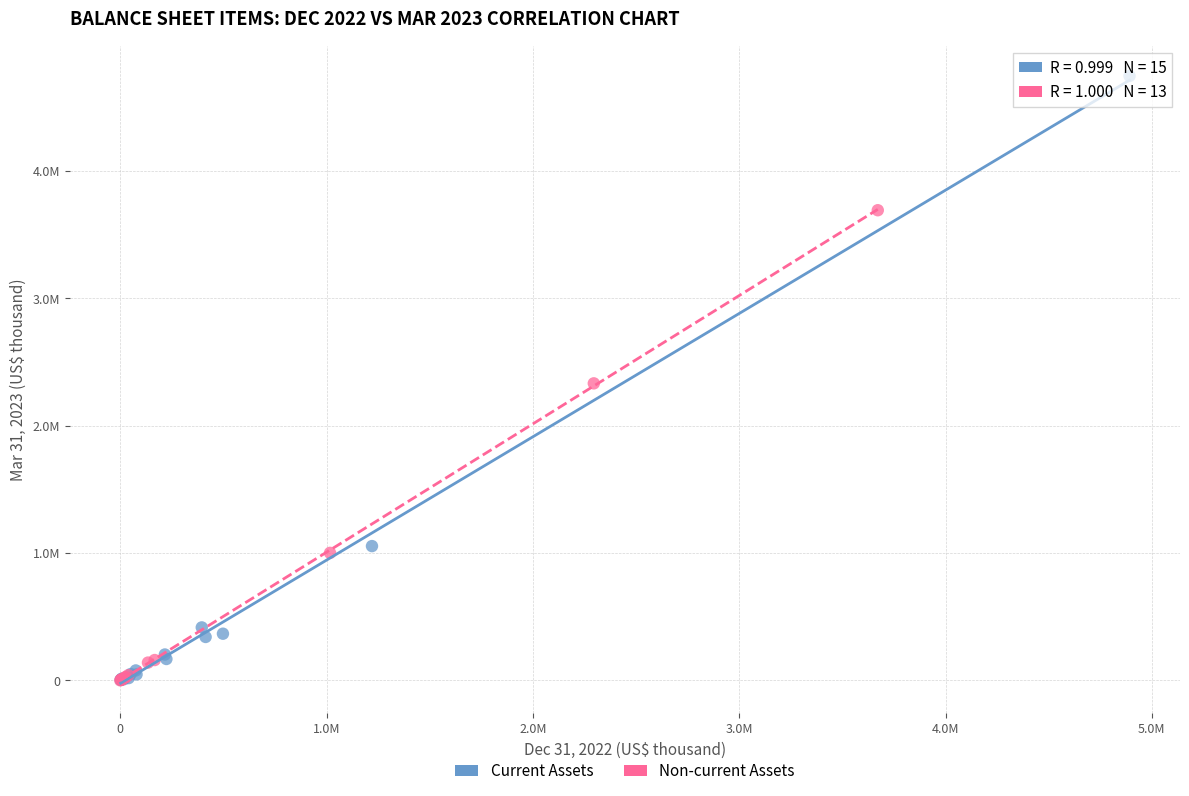

Which series has the largest Y range (max minus min)?

Current Assets